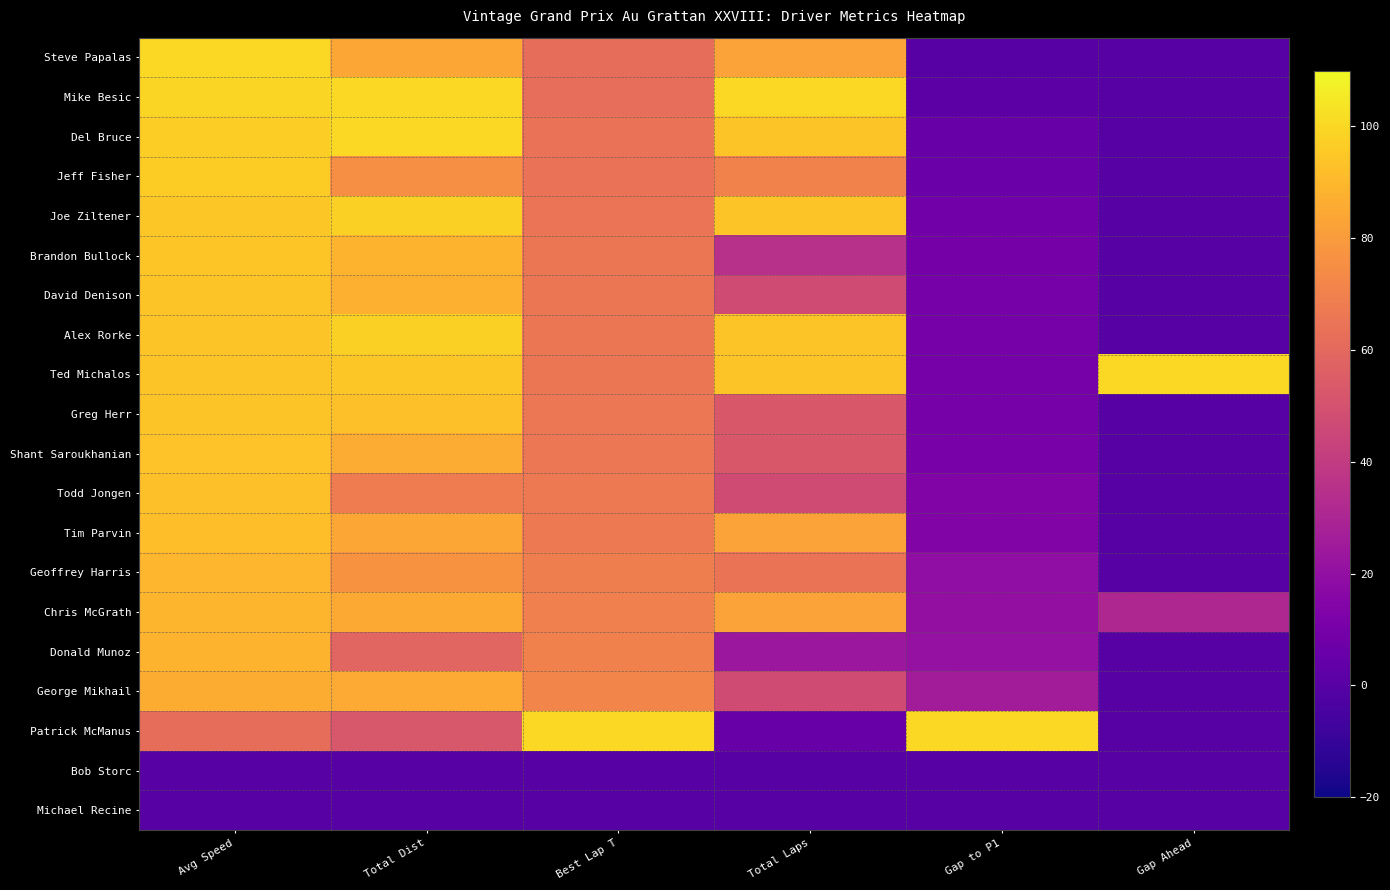

List the series in order of their peak value, highest first.

Steve Papalas, Mike Besic, Ted Michalos, Patrick McManus, Del Bruce, Alex Rorke, Joe Ziltener, Jeff Fisher, Brandon Bullock, David Denison, Greg Herr, Shant Saroukhanian, Todd Jongen, Tim Parvin, Geoffrey Harris, Chris McGrath, Donald Munoz, George Mikhail, Bob Storc, Michael Recine